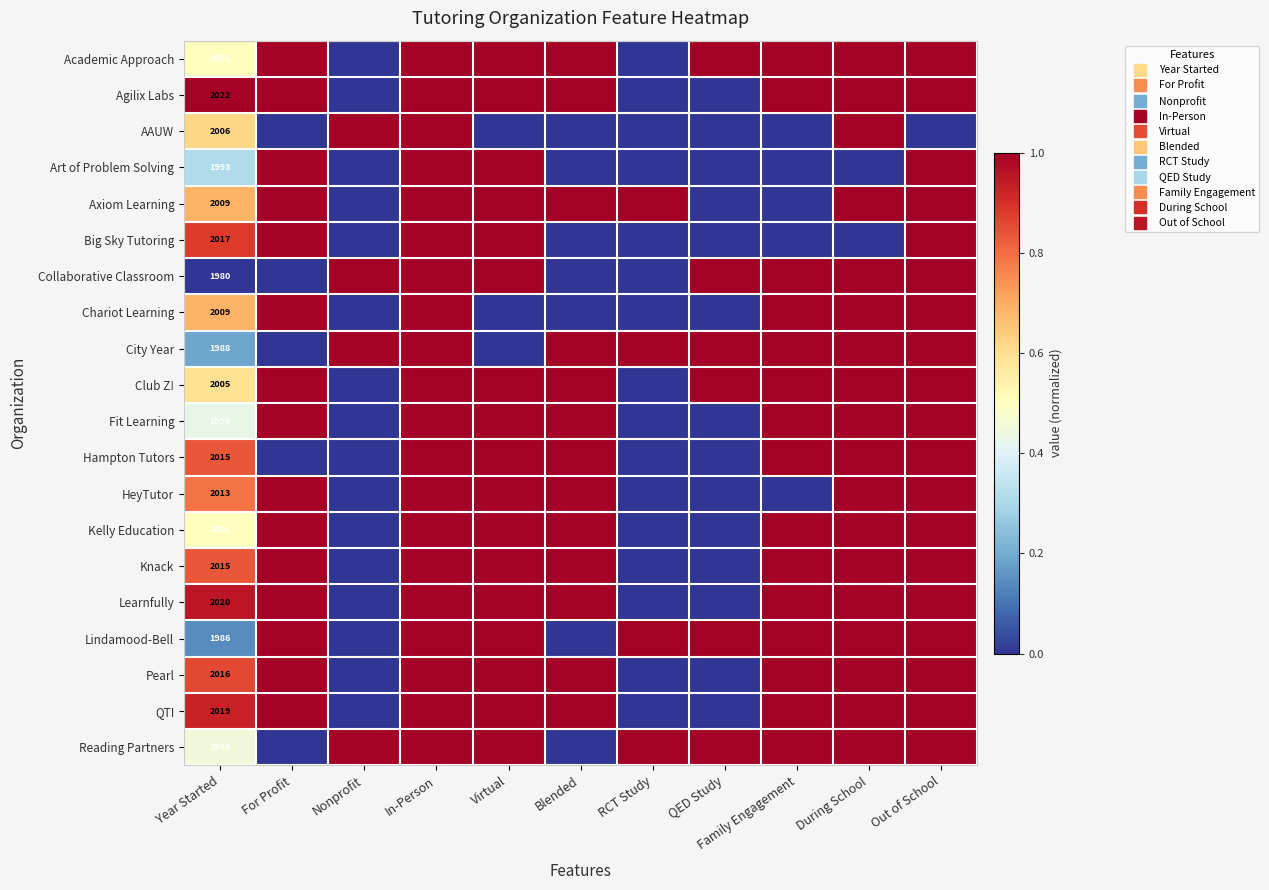

At which category is the sum across all series the highest?

In-Person